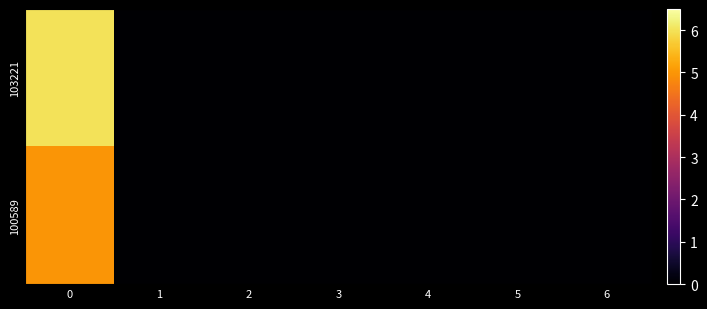

Reading left to right, extract all data points from this chart.

103221: 0=6	1=0	2=0	3=0	4=0	5=0	6=0
100589: 0=5	1=0	2=0	3=0	4=0	5=0	6=0